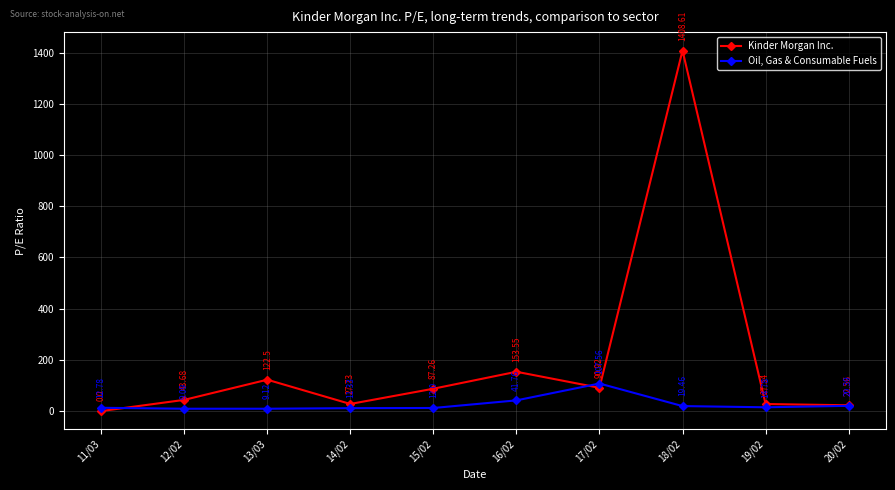

List the series in order of their overall mean, lowest first.

Oil, Gas & Consumable Fuels, Kinder Morgan Inc.